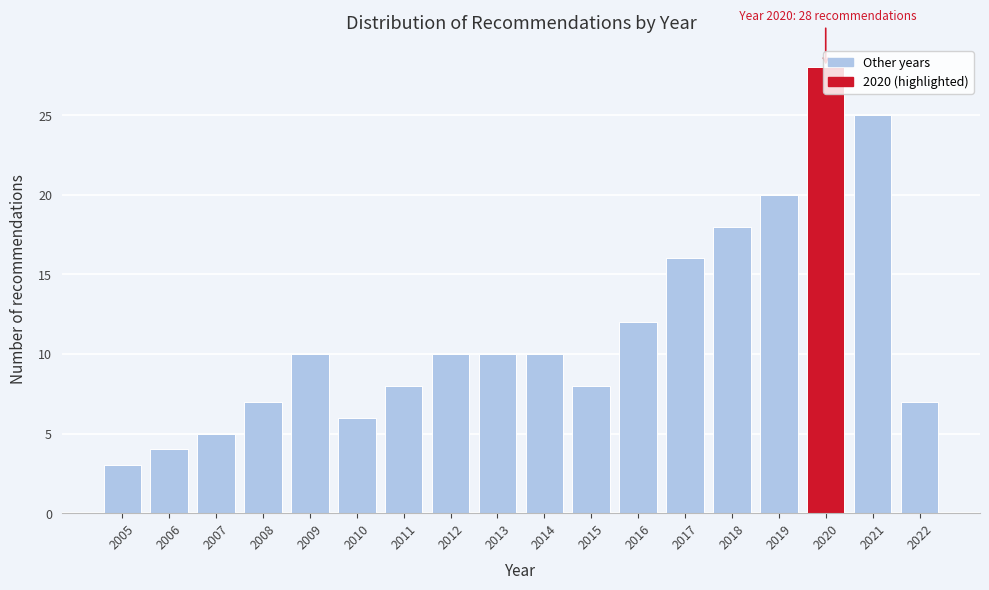

What is the difference between the values at 2009 and 2010?

4